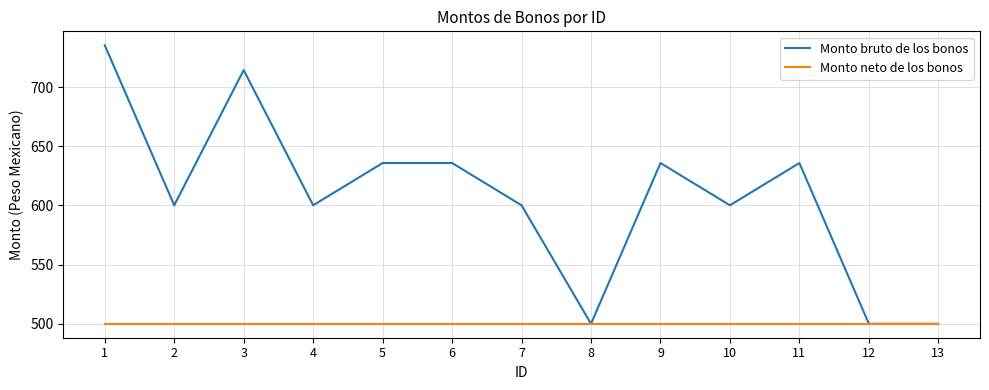

What is the minimum value for Monto neto de los bonos?

500.0